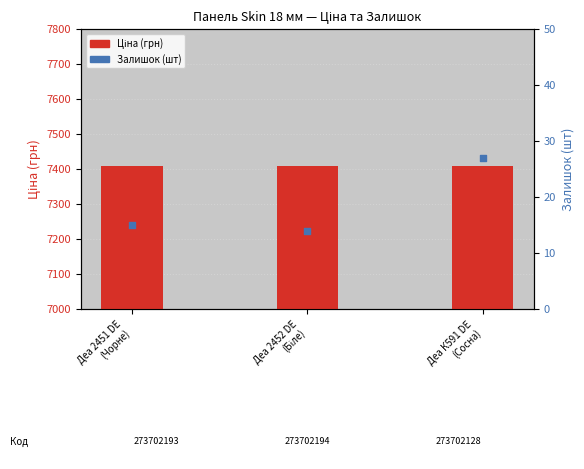

Which series reaches the minimum Y coordinate?

Залишок (шт)